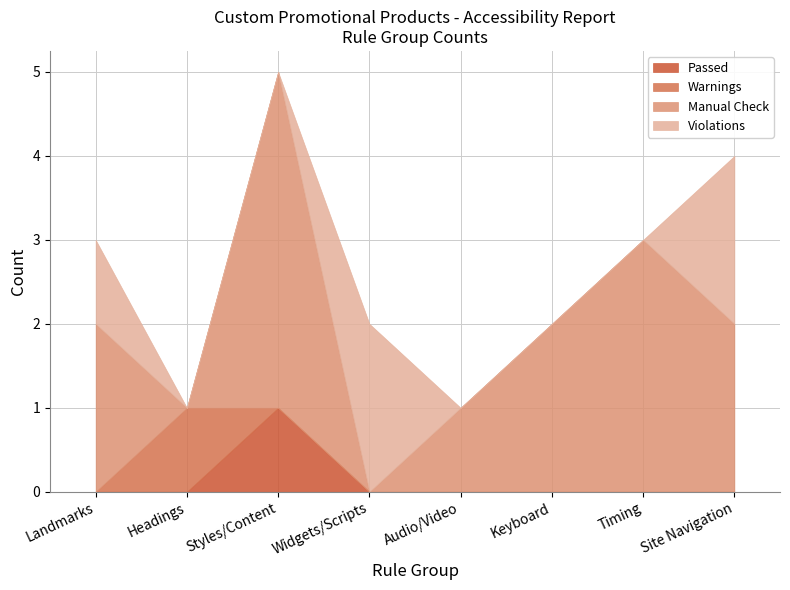

Which category has the highest value in the Passed series?

Styles/Content